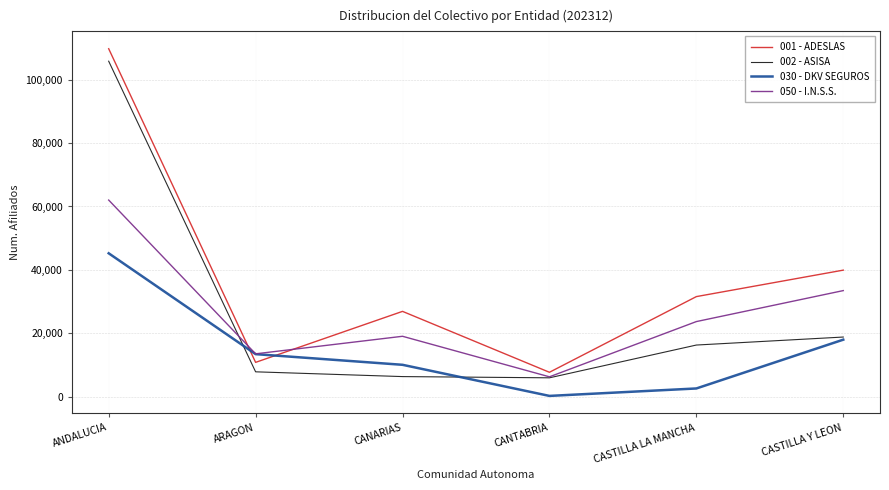

Which category has the highest value in the 002 - ASISA series?

ANDALUCIA